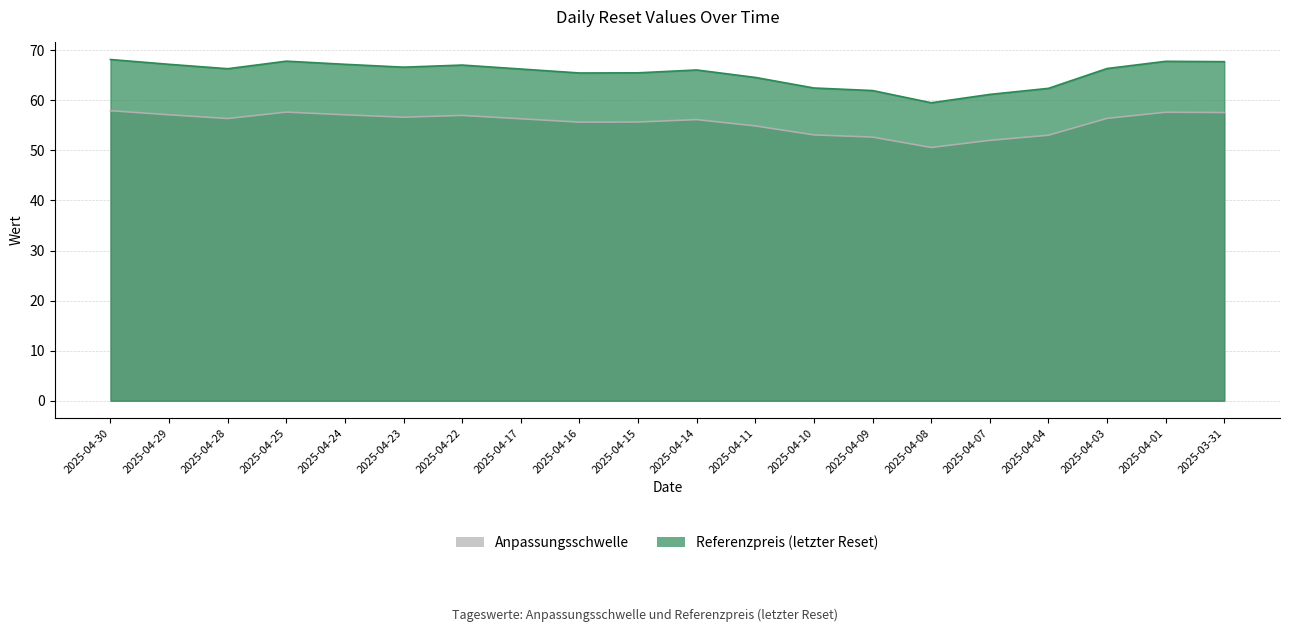

Reading left to right, extract all data points from this chart.

Anpassungsschwelle: 2025-04-30=57.9	2025-04-29=57.1	2025-04-28=56.4	2025-04-25=57.7	2025-04-24=57.1	2025-04-23=56.6	2025-04-22=57.0	2025-04-17=56.3	2025-04-16=55.6	2025-04-15=55.7	2025-04-14=56.2	2025-04-11=54.9	2025-04-10=53.1	2025-04-09=52.7	2025-04-08=50.6	2025-04-07=52.0	2025-04-04=53.0	2025-04-03=56.4	2025-04-01=57.6	2025-03-31=57.6
Referenzpreis: 2025-04-30=68.2	2025-04-29=67.2	2025-04-28=66.3	2025-04-25=67.8	2025-04-24=67.2	2025-04-23=66.6	2025-04-22=67.0	2025-04-17=66.3	2025-04-16=65.5	2025-04-15=65.5	2025-04-14=66.1	2025-04-11=64.6	2025-04-10=62.5	2025-04-09=62.0	2025-04-08=59.5	2025-04-07=61.2	2025-04-04=62.4	2025-04-03=66.4	2025-04-01=67.8	2025-03-31=67.7